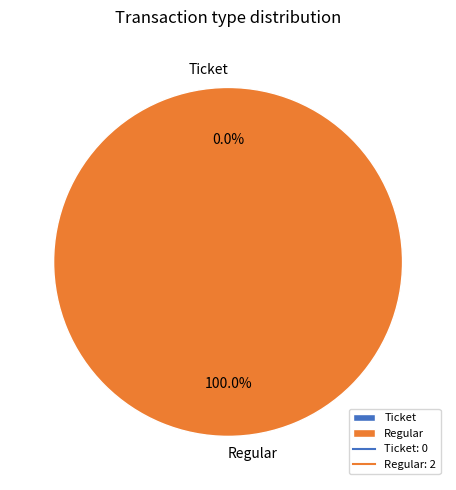

What is the total percentage of Regular and Ticket?

100.0%